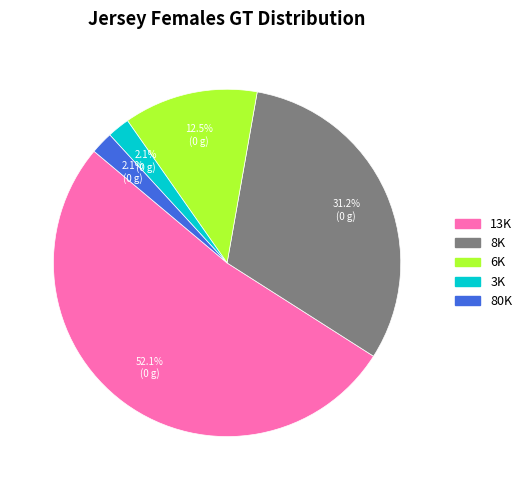

To the nearest percent, what portion does 13K represent?

52%